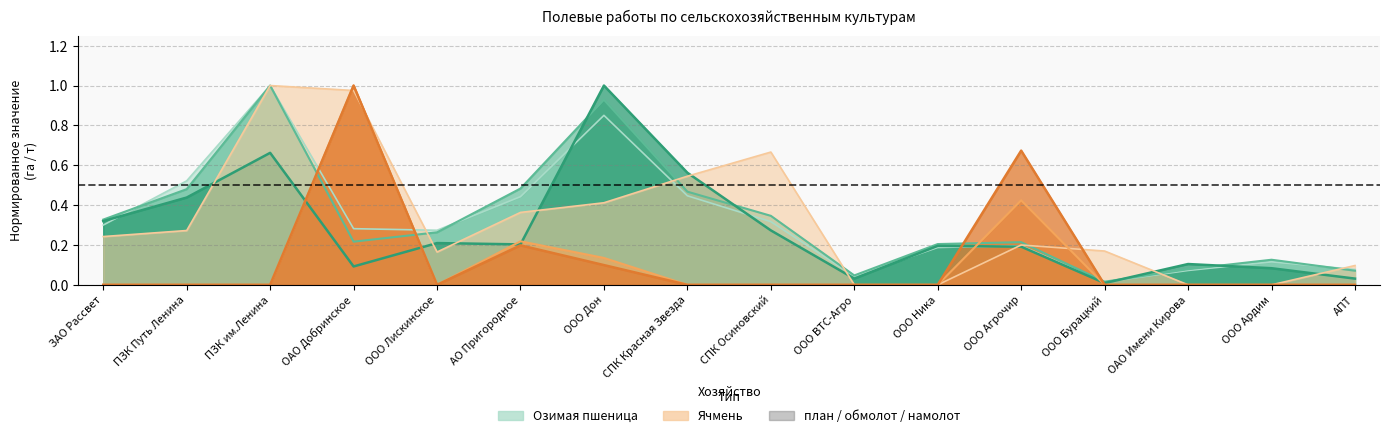

Rank the series by their maximum value, from lowest to highest.

план озимая пшеница, обмолот озимая пшеница, намолот озимая пшеница, план ячмень, обмолот ячмень, намолот ячмень